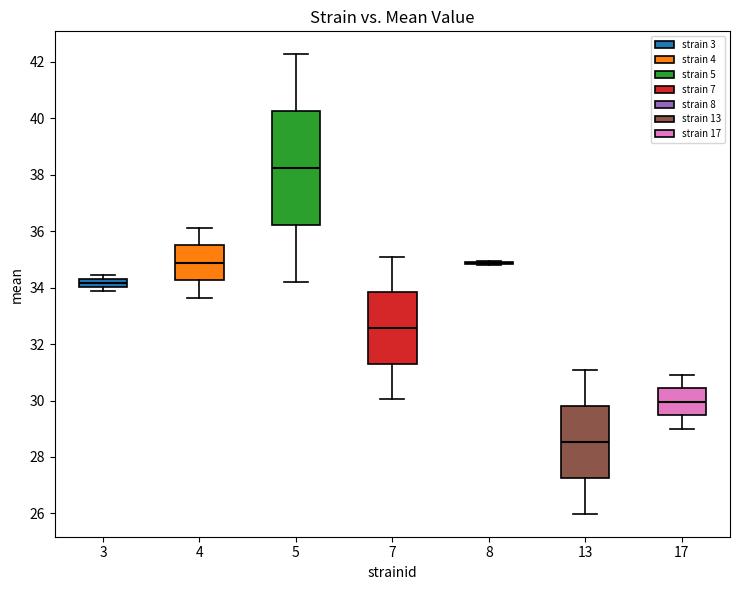

Where is the lower edge of the box at x = 3 on the y-axis? The values are not printed on the chart, so give them approximately, as read against the axis.

34.0